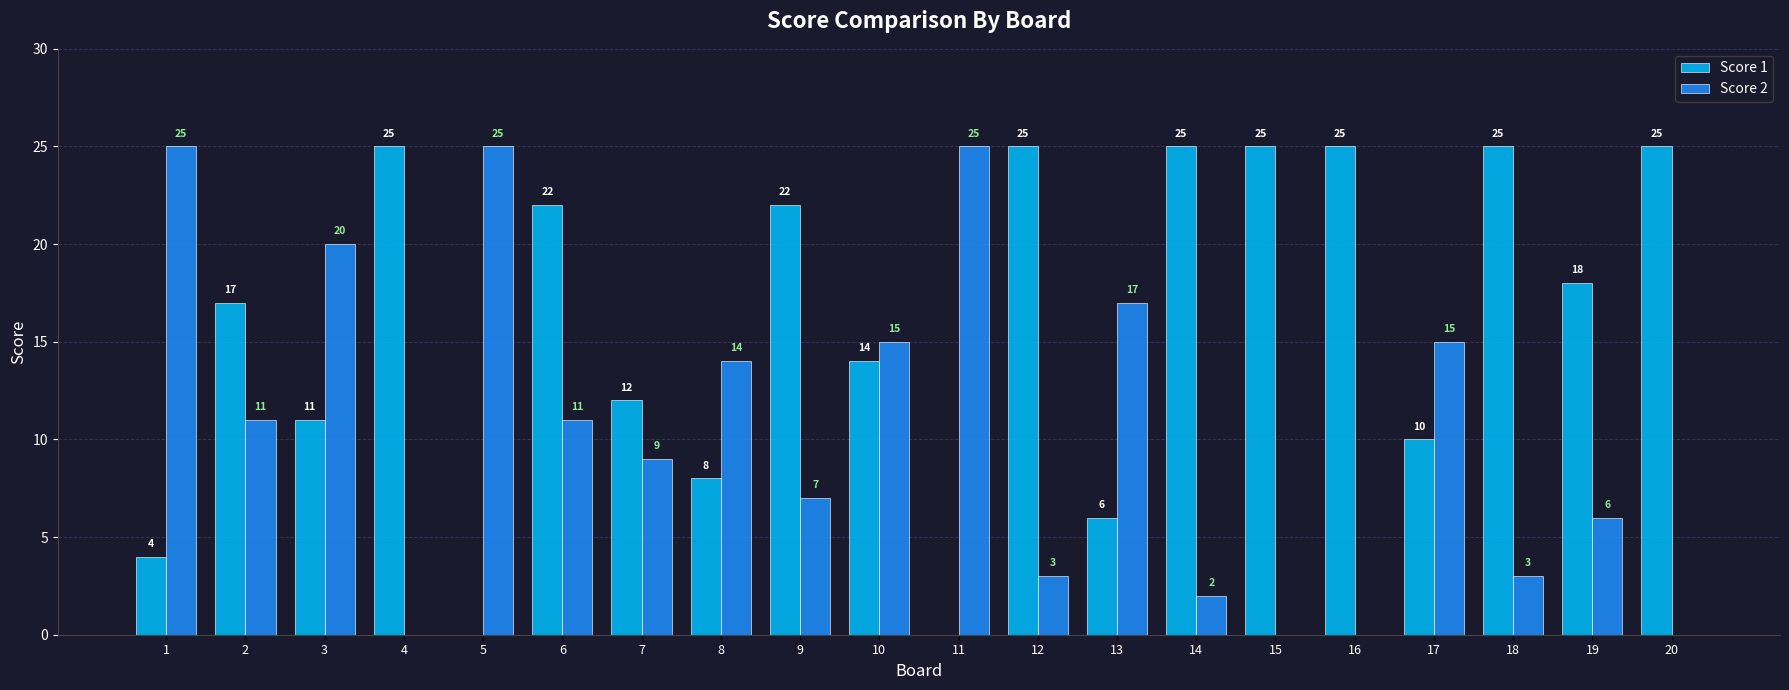

Which series changed the most between 11 and 18?

Score 1